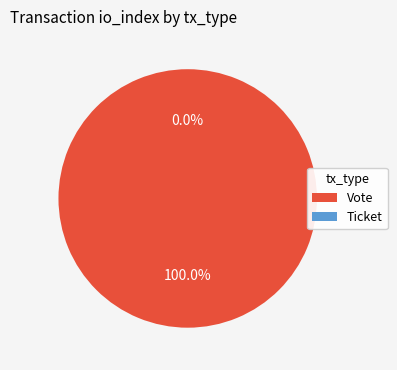

Count the number of slices in the pie.

2